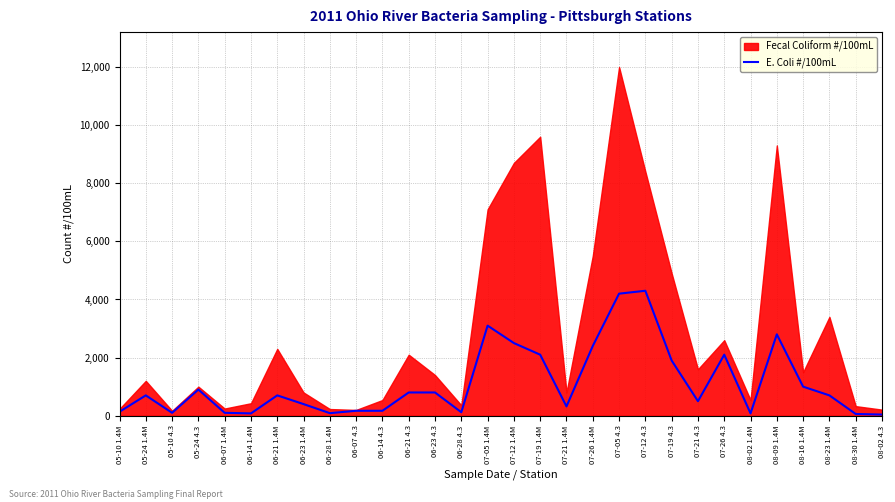

Is it true that the value at 07-12 4.3 is 4300?

True